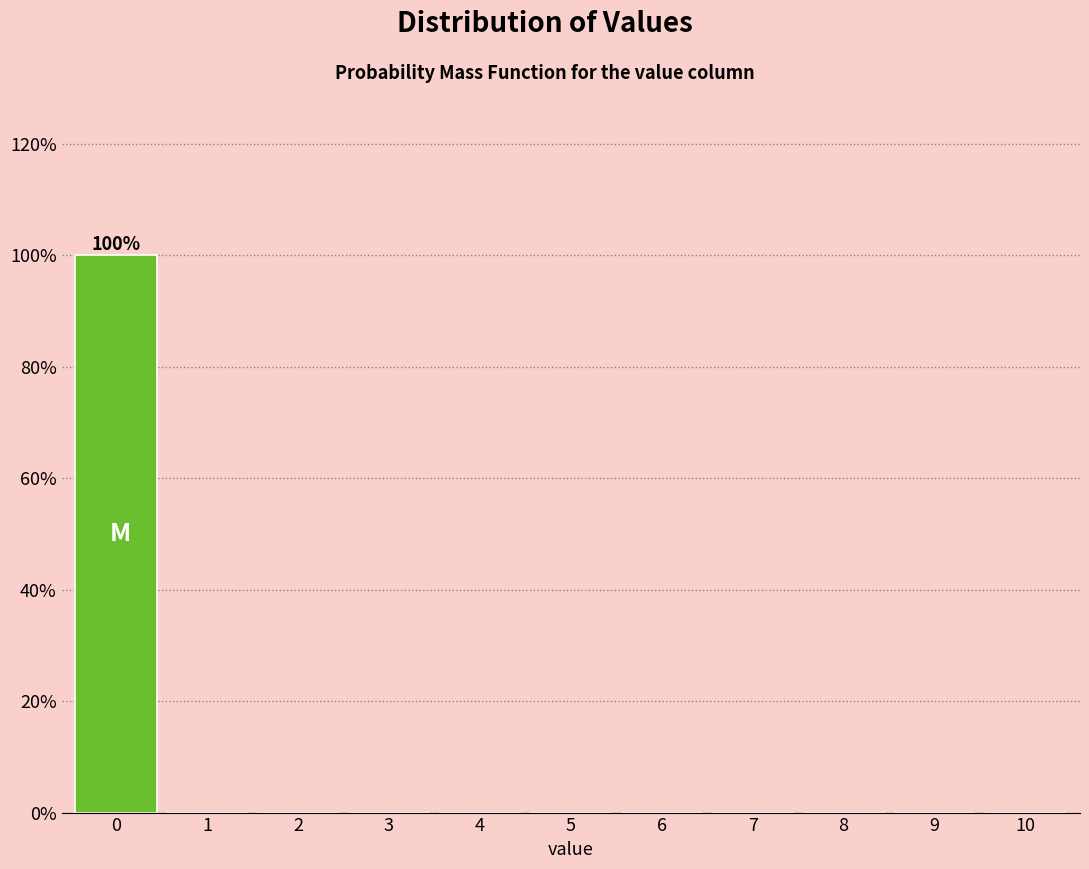

Over which range of the x-axis is the bar tallest?

-0.5 to 0.5